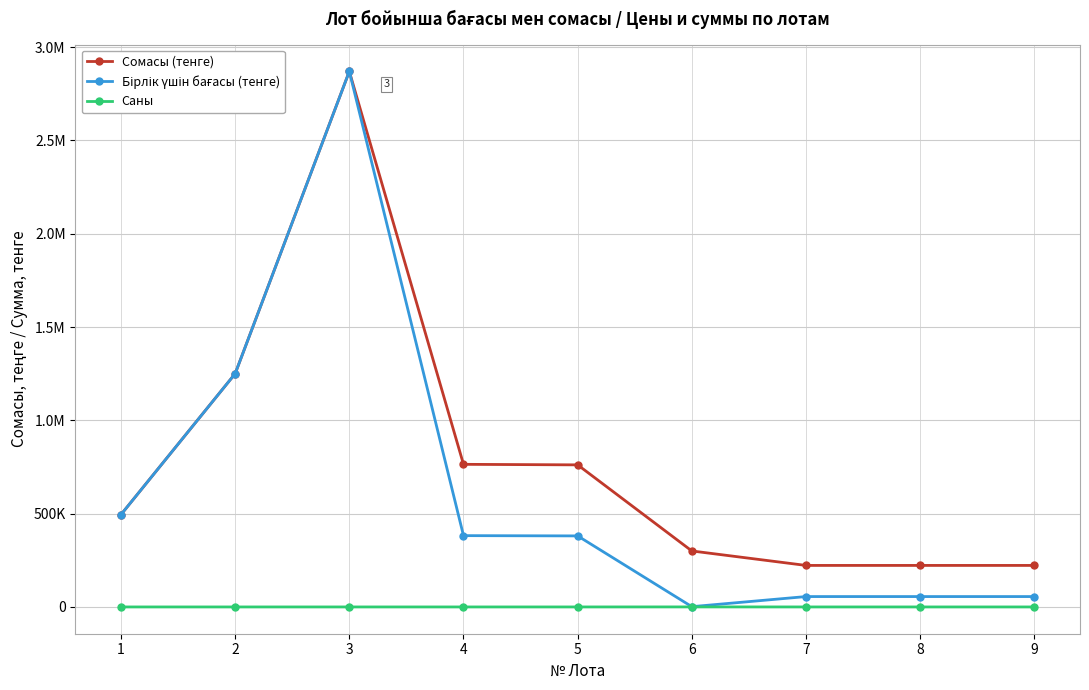

At which category does the chart reach its minimum across all series?

1